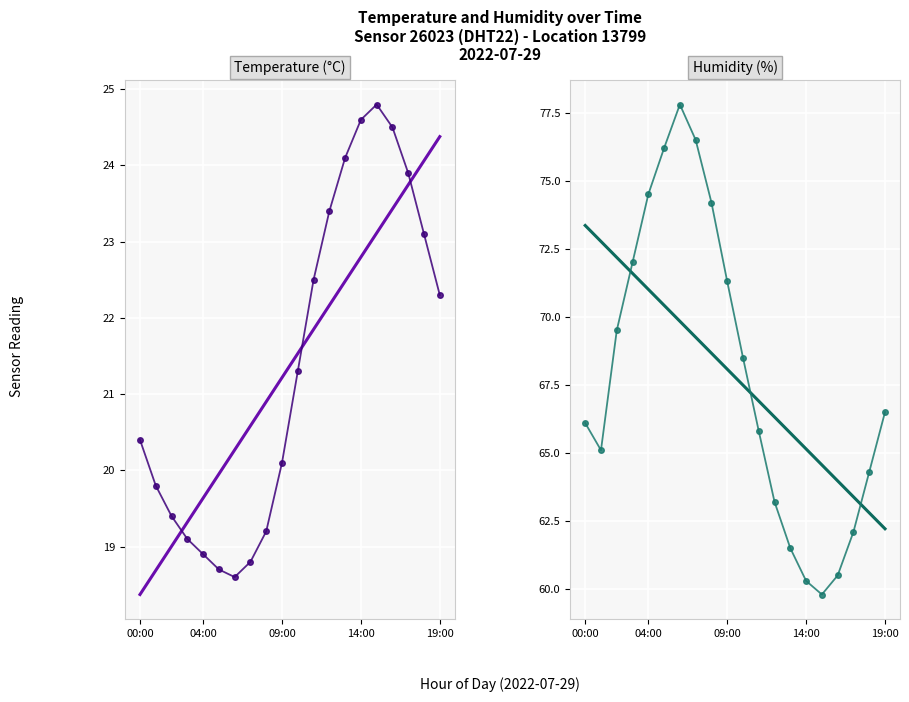

The humidity series shows 13.5 at 14:00. True or false?

False